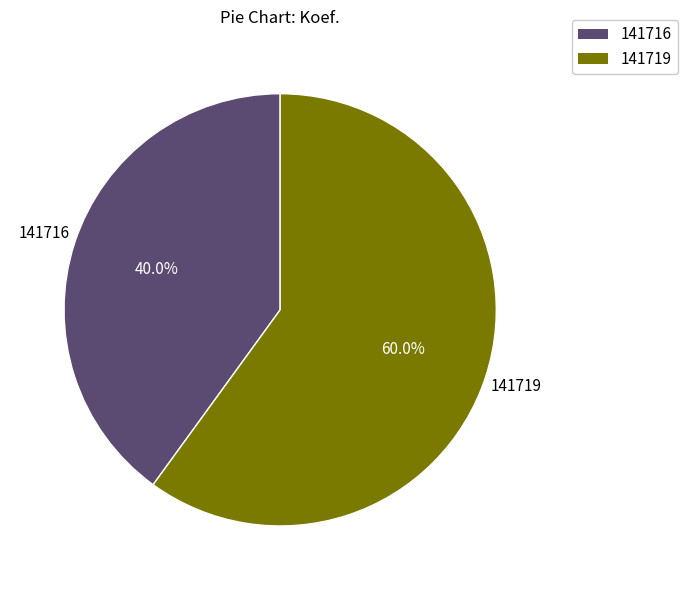

Rank the categories by value from lowest to highest.

141716, 141719